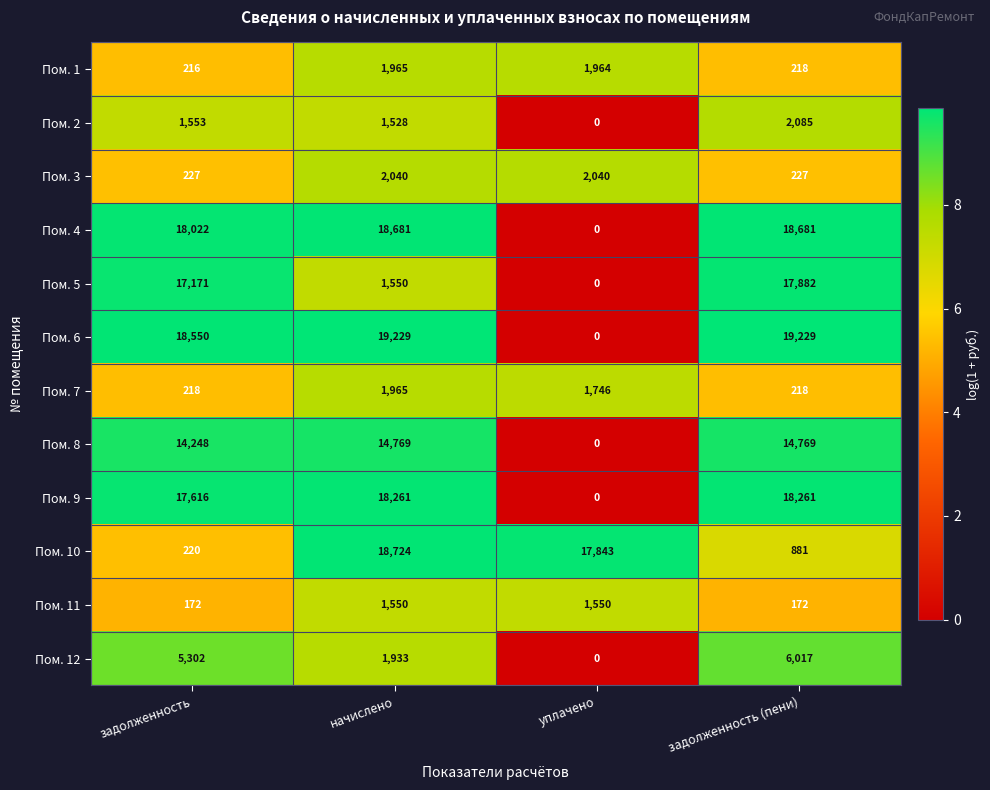

What is the approximate value of Пом. 10 at задолженность?

220